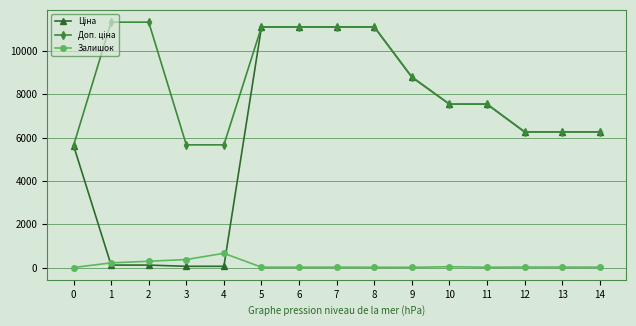

Does the chart have visible grid lines?

Yes